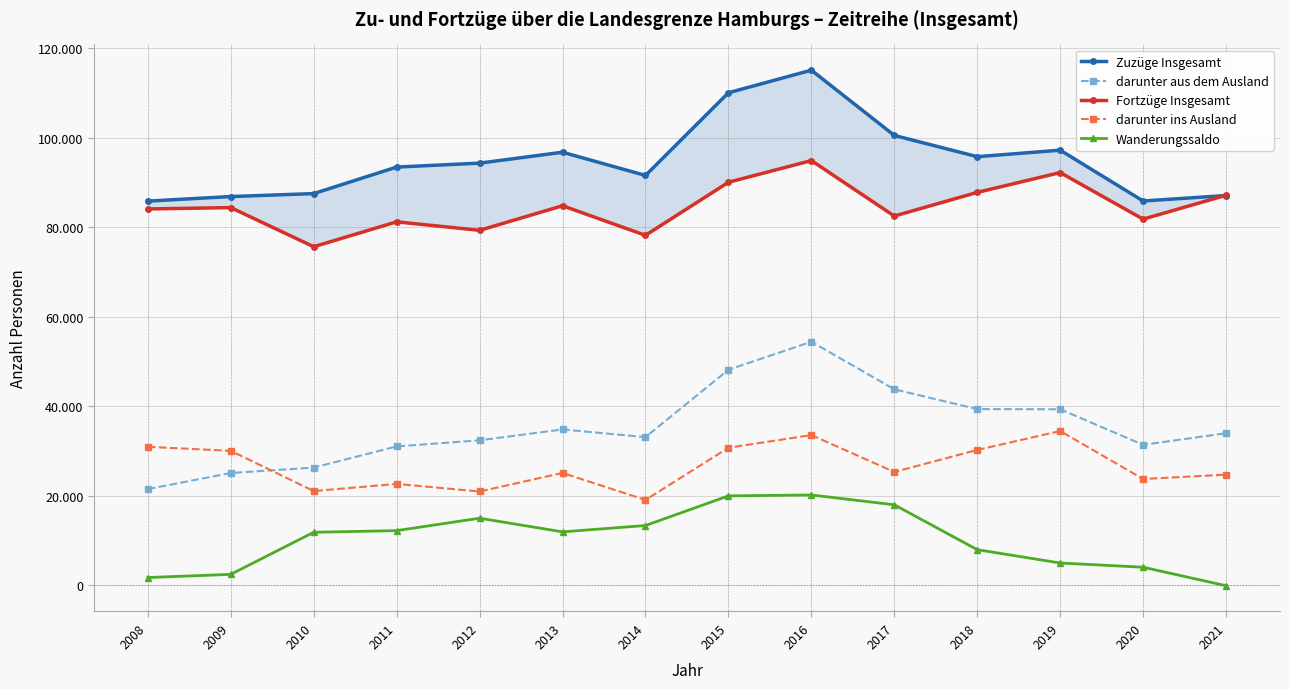

Which series has the largest total across all categories?

Zuzüge Insgesamt